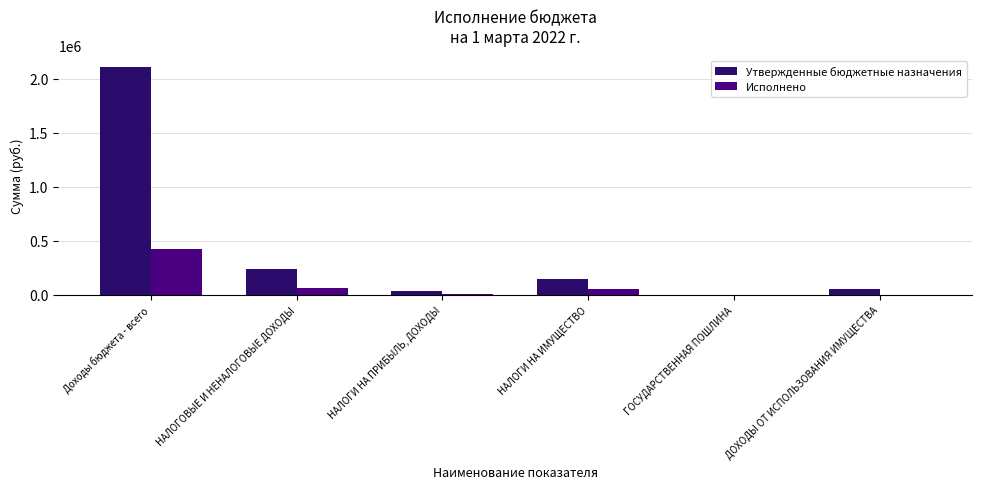

Are the bars horizontal?

No